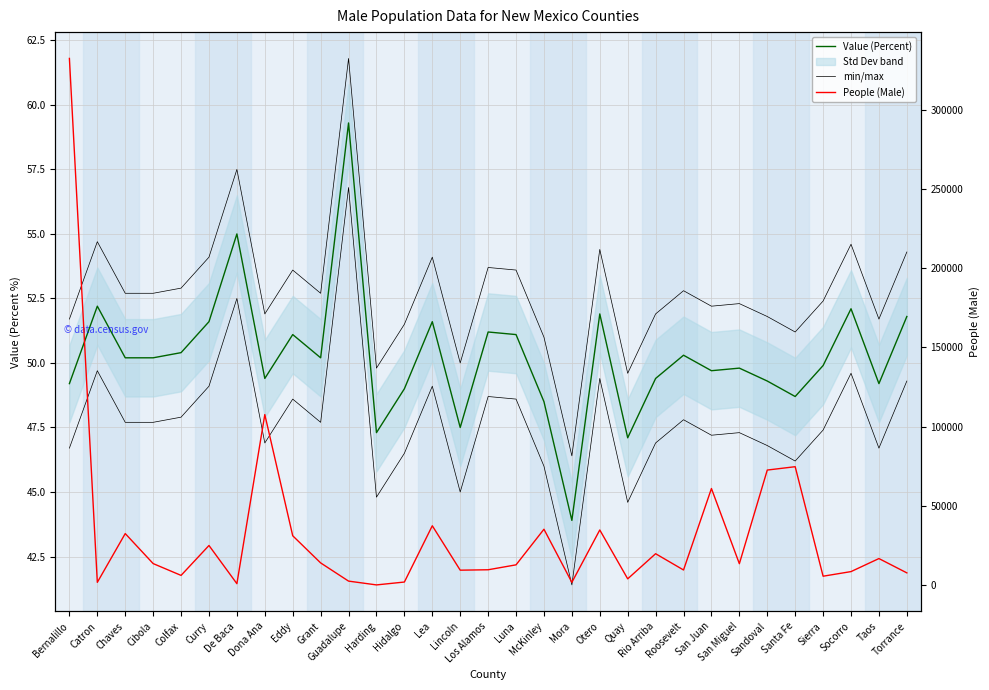

Rank the series at Lea from lowest to highest value.

Value (Percent), min/max, People (Male)